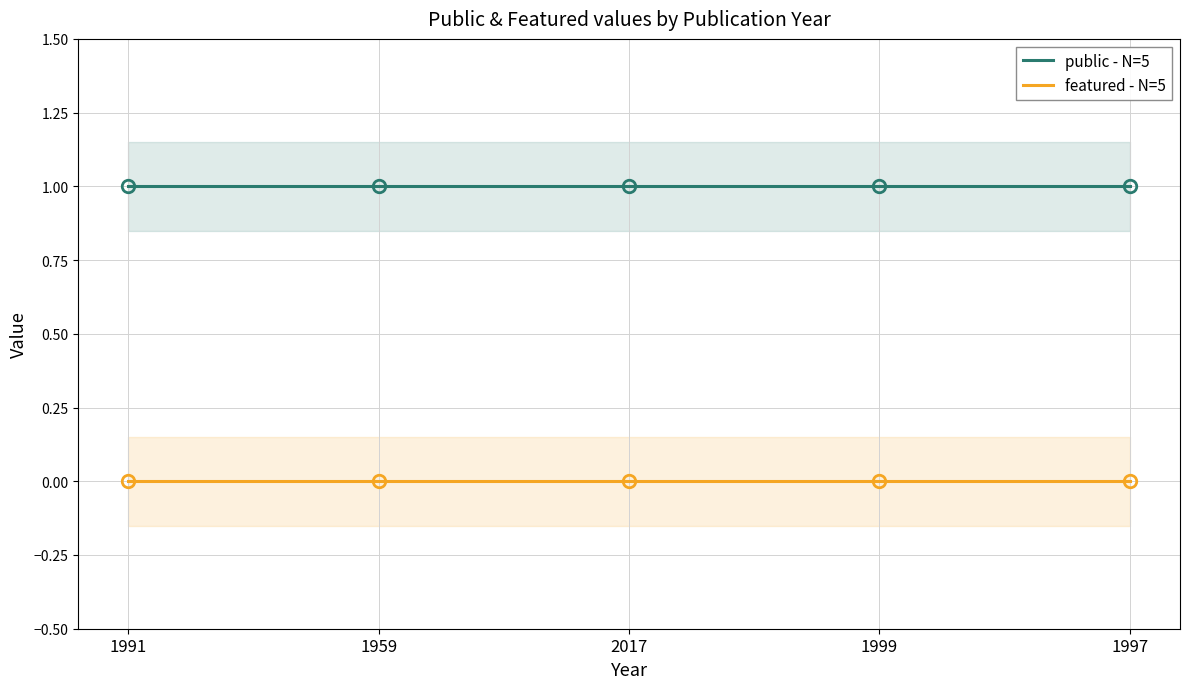

Reading left to right, transcribe all the data shown in this chart.

public - N=5: 1	1	1	1	1
featured - N=5: 0	0	0	0	0